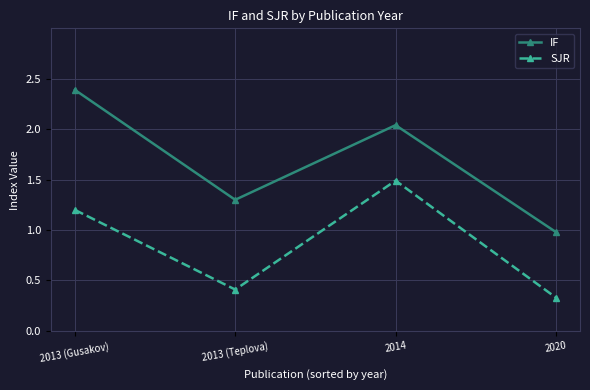

List the series in order of their peak value, highest first.

IF, SJR